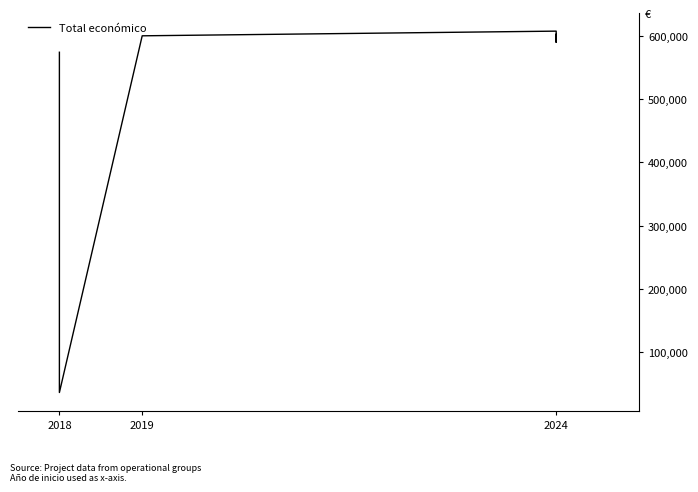

Is this an area chart (filled region under the line)?

No